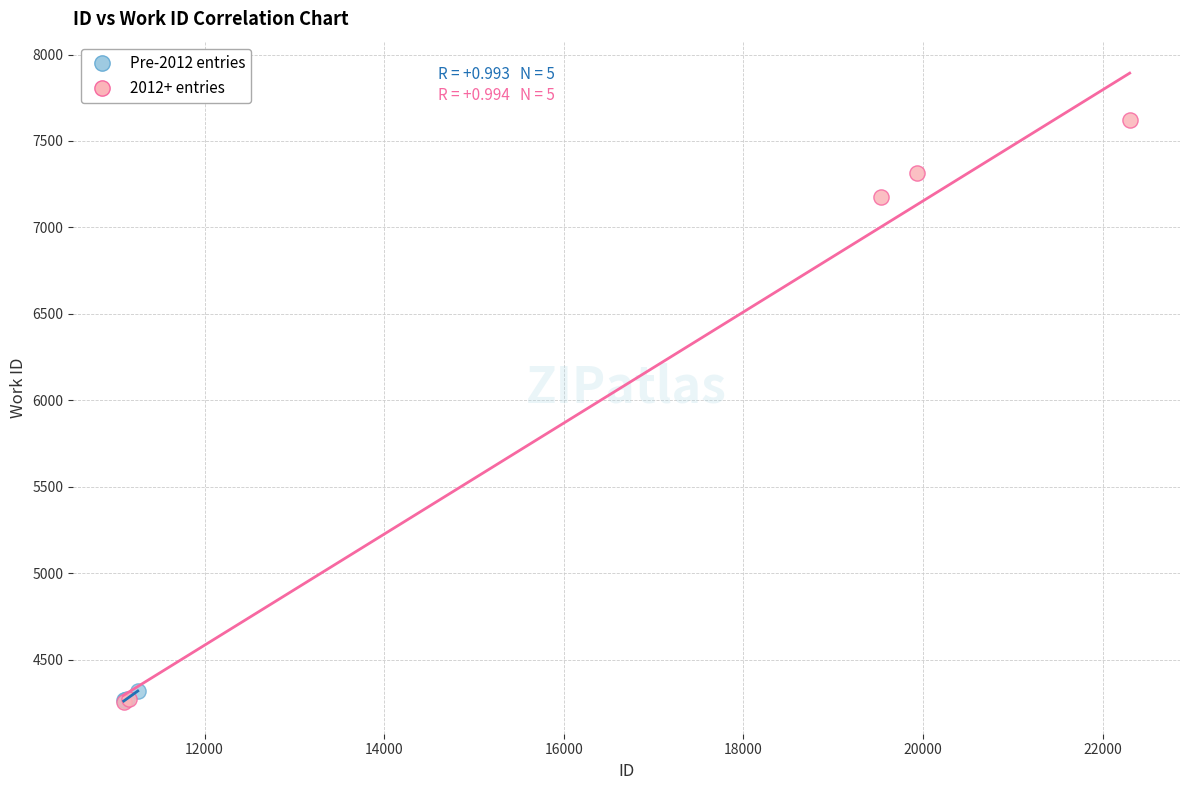

Which series has the largest Y range (max minus min)?

2012+ entries